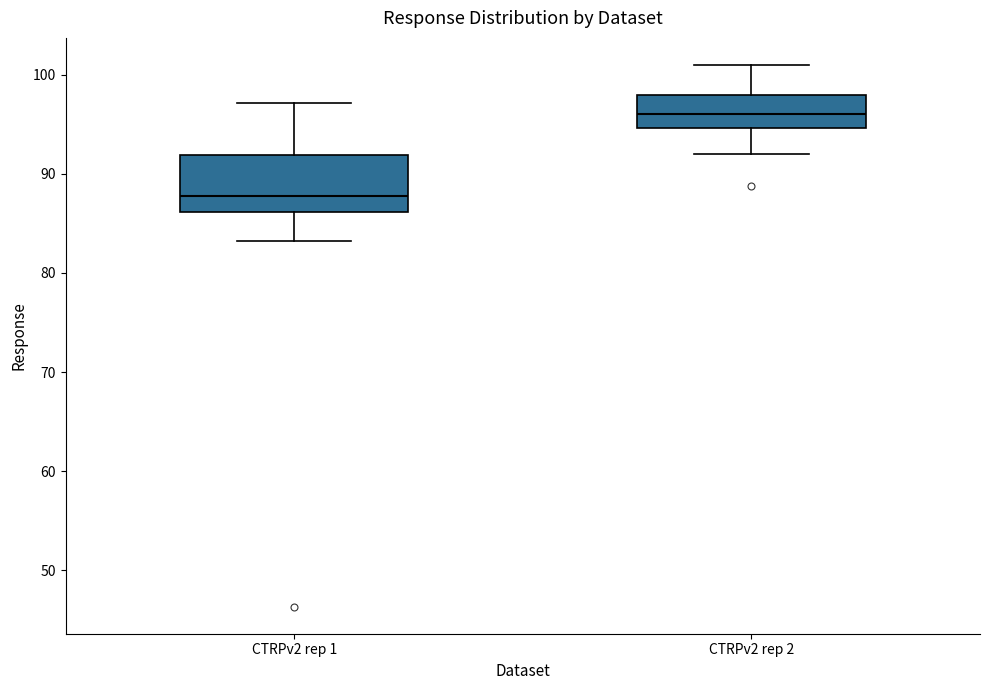

Reading left to right, read every box against the y-axis: the position of its median line, the range the box covers, and the ends of its whiskers. The values are not printed on the chart, so give them approximately, as read against the axis.

CTRPv2 rep 1: median 88, box 86 to 92, whiskers 83 to 97
CTRPv2 rep 2: median 96, box 95 to 98, whiskers 92 to 101